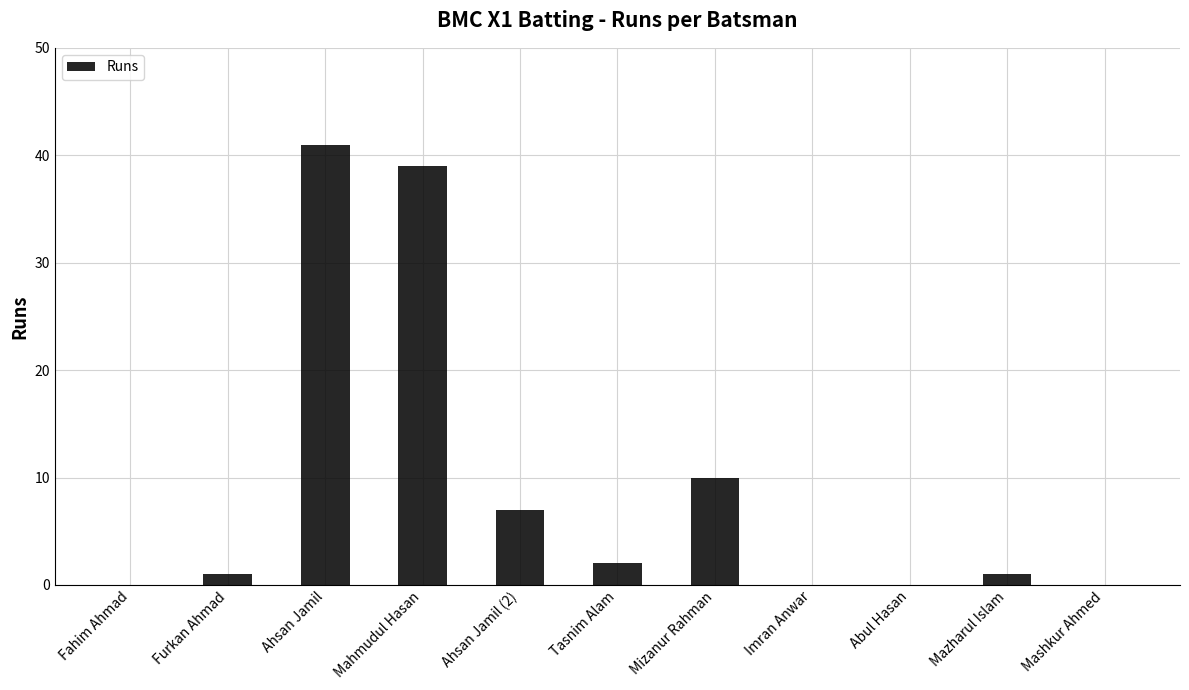

Are the bars horizontal?

No